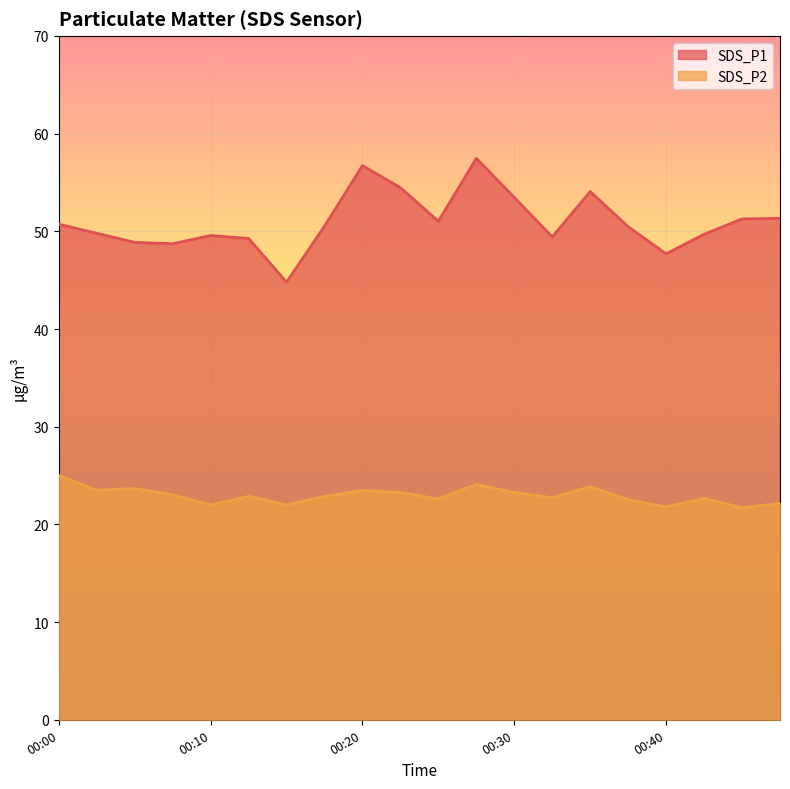

How many series are shown in this chart?

2